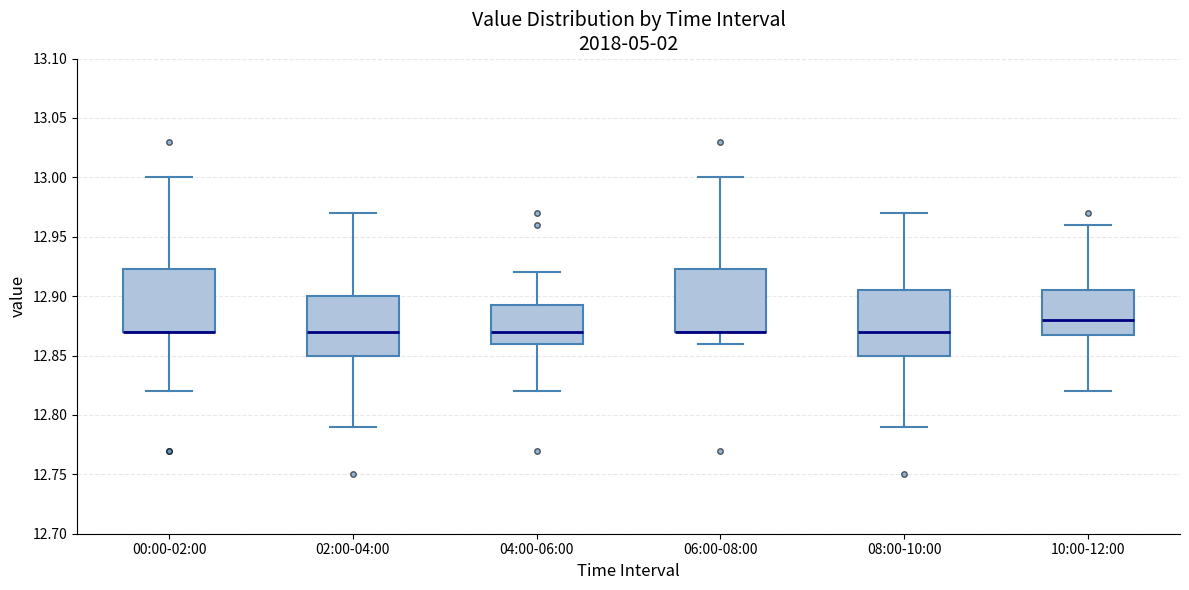

Where is the upper edge of the box for 02:00-04:00 on the y-axis? The values are not printed on the chart, so give them approximately, as read against the axis.

12.900